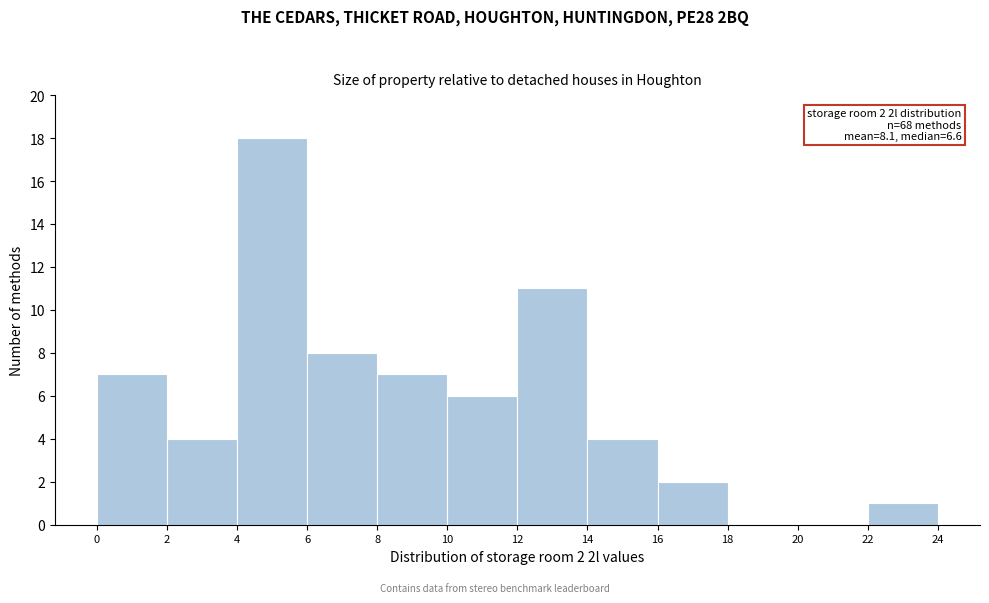

Over which range of the x-axis is the bar tallest?

4 to 6